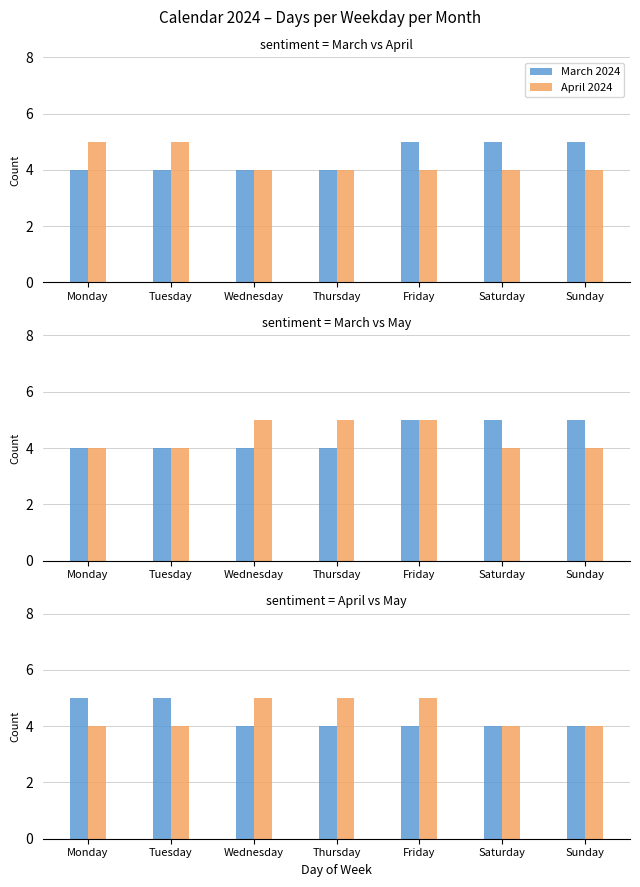

What is the maximum value for March 2024?

5